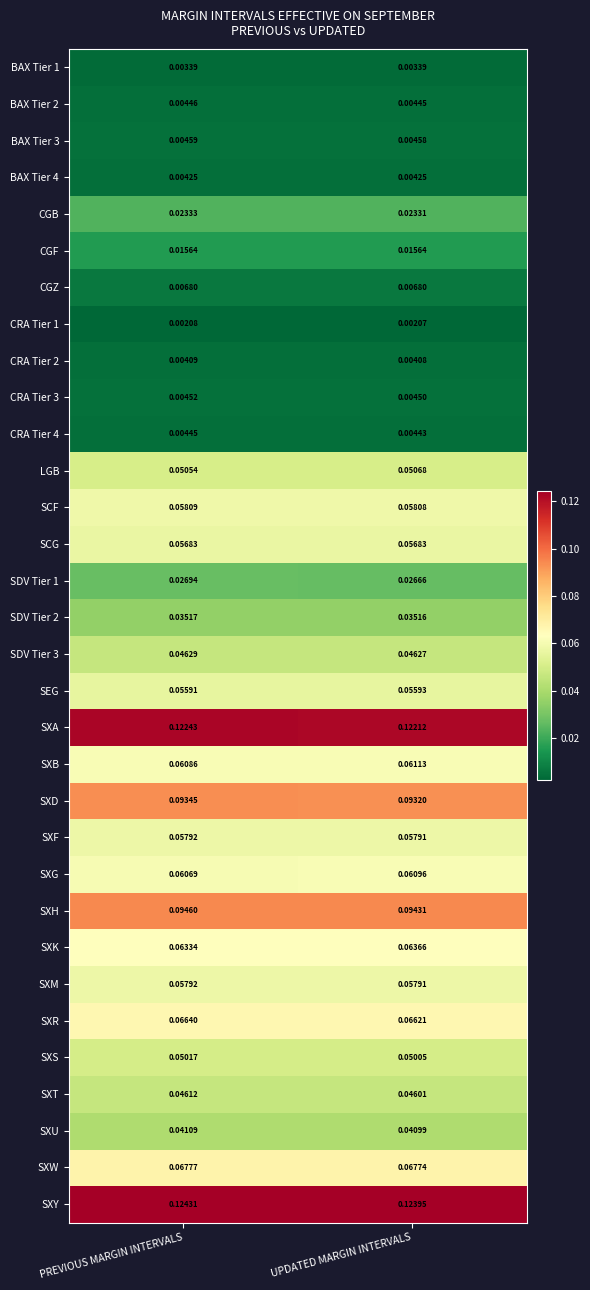

Is the value of SXW at UPDATED MARGIN INTERVALS greater than the value of SXT at PREVIOUS MARGIN INTERVALS?

Yes